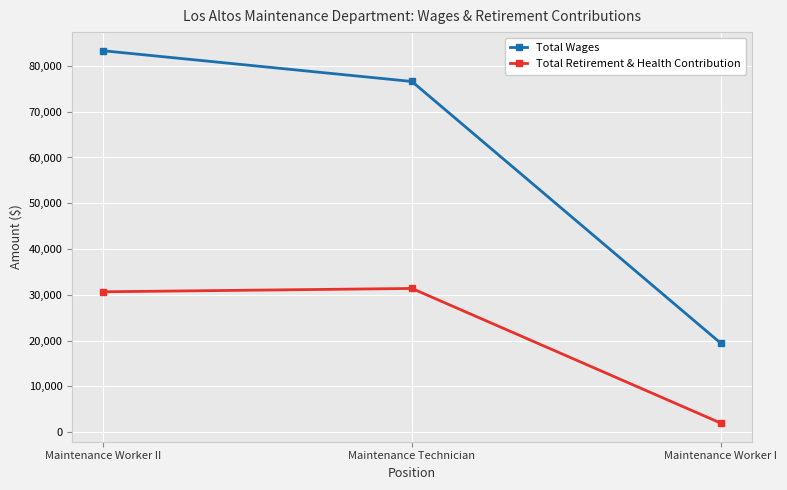

At which label is Total Wages closest to 51372?

Maintenance Technician